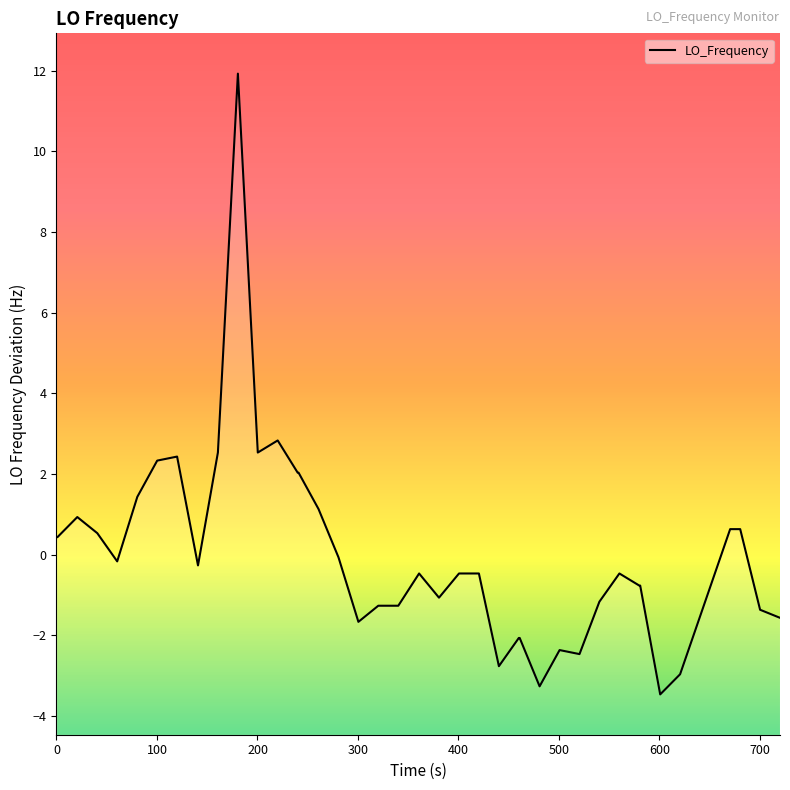

What is the greatest value displayed?

11.9